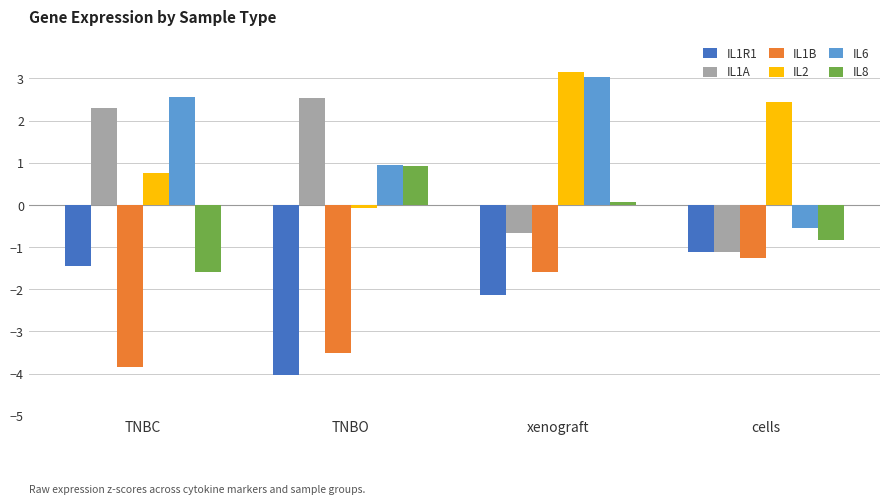

At which category is the sum across all series the highest?

xenograft